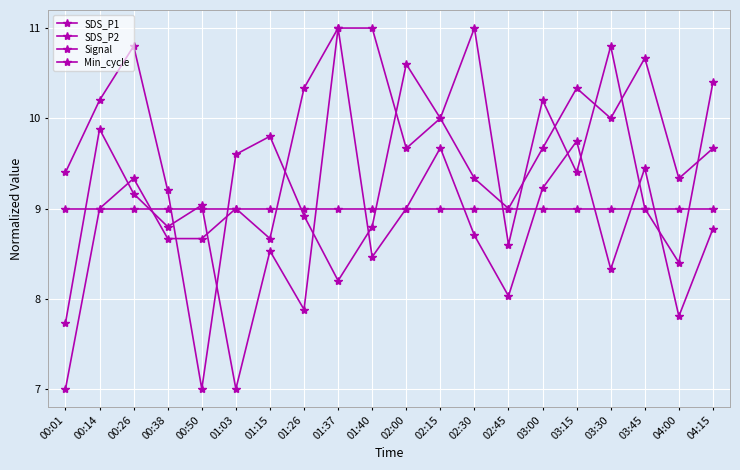

List the labels in order of SDS_P1 value, largest first.

01:37, 00:14, 03:15, 02:15, 03:45, 03:00, 00:26, 00:50, 02:00, 00:38, 04:15, 02:30, 01:15, 01:40, 03:30, 02:45, 01:26, 04:00, 00:01, 01:03